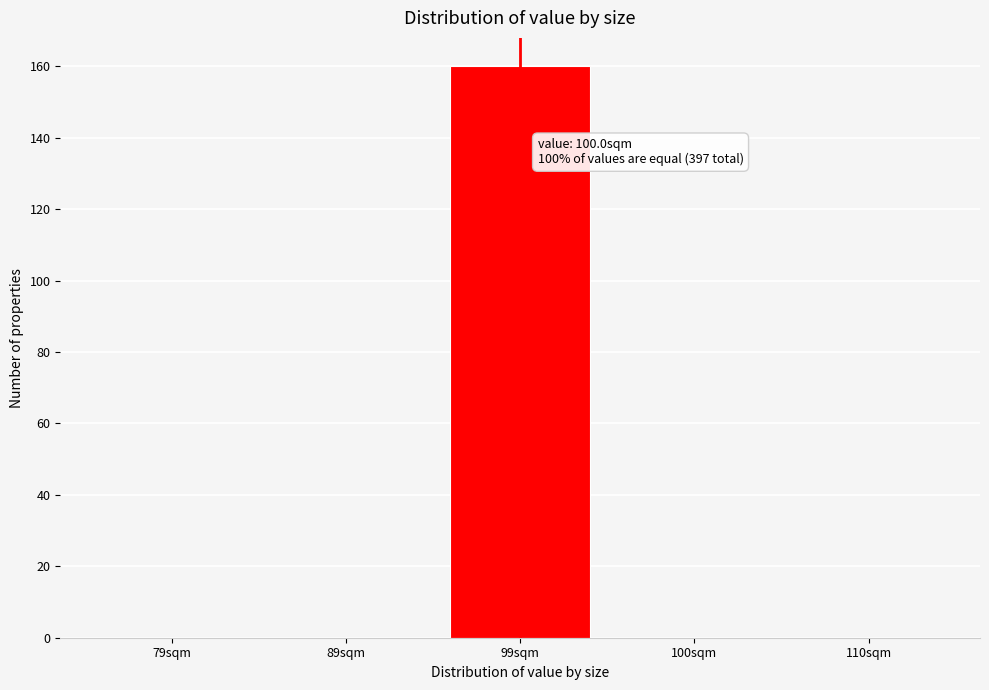

Reading right to left, what are all the values shown in this chart?

110sqm=0	100sqm=0	99sqm=160	89sqm=0	79sqm=0